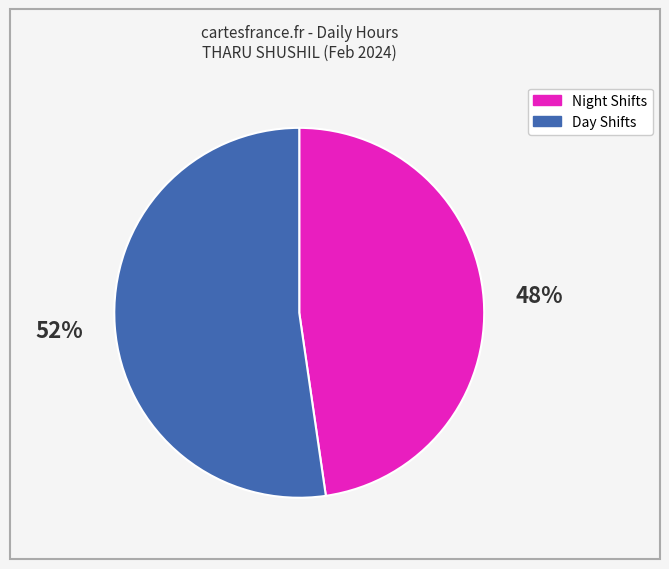

To the nearest percent, what is the average slice percentage?

50%